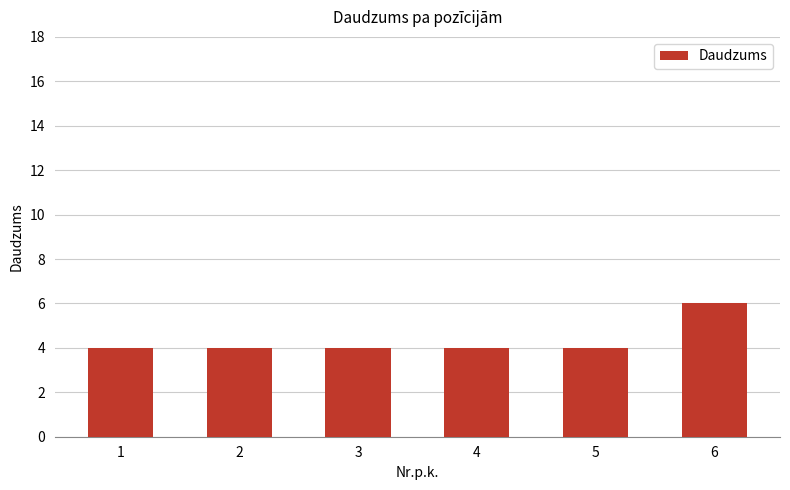

How many series are shown in this chart?

1